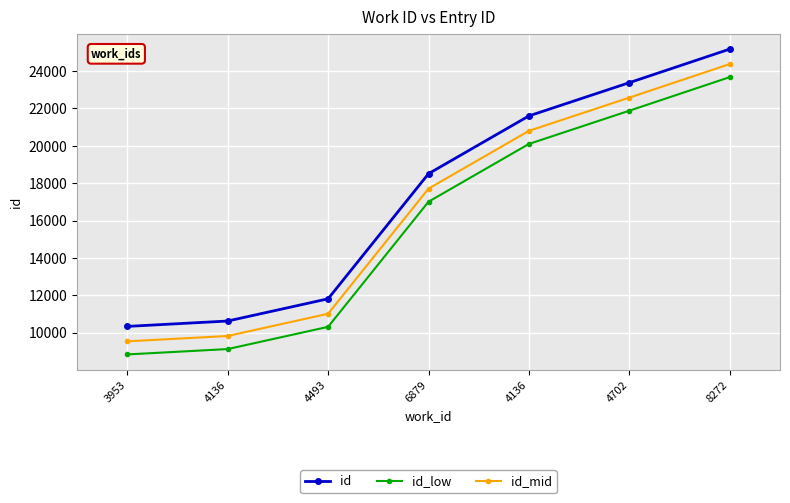

What is the sum of all id values?

121425